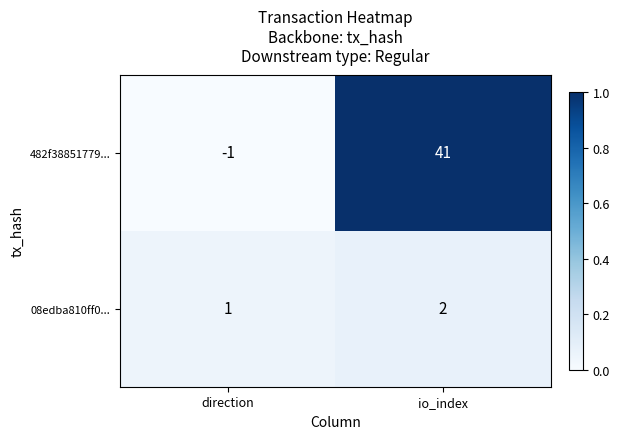

At io_index, list the series in order from largest to smallest.

482f38851779..., 08edba810ff0...